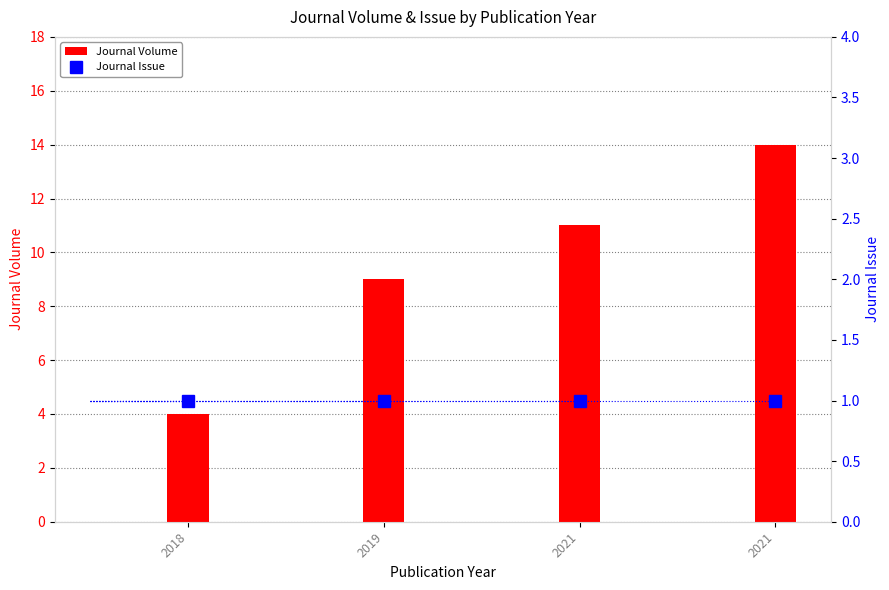

What is the value of the Journal Issue bar at the 2nd from the left?

1